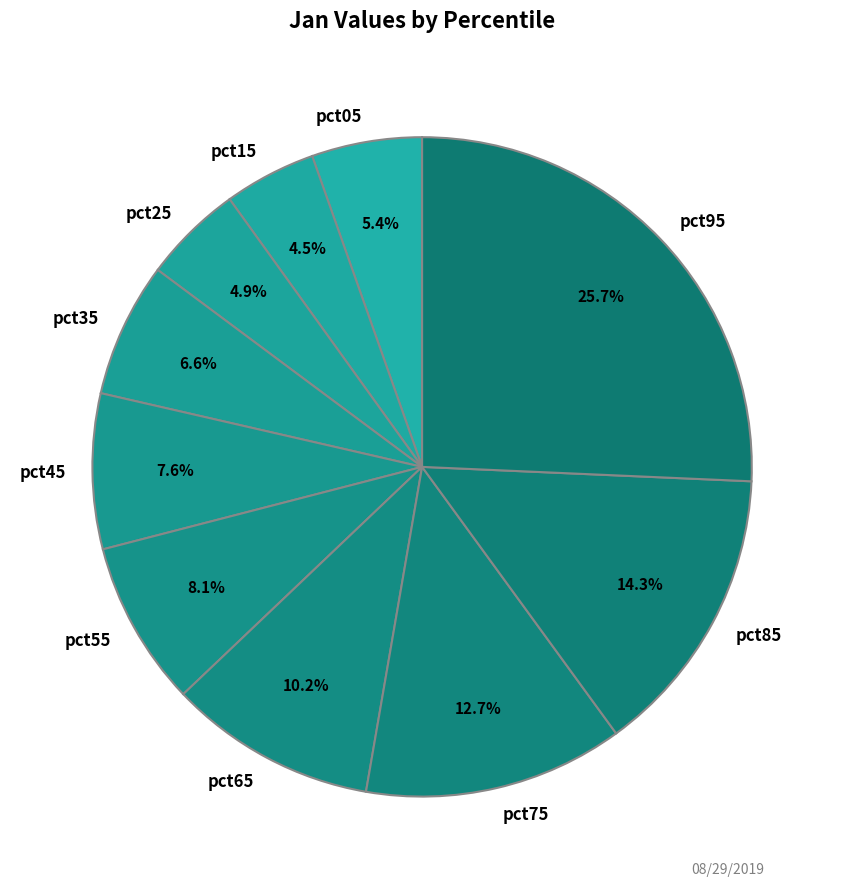

How many slices are in this pie chart?

10